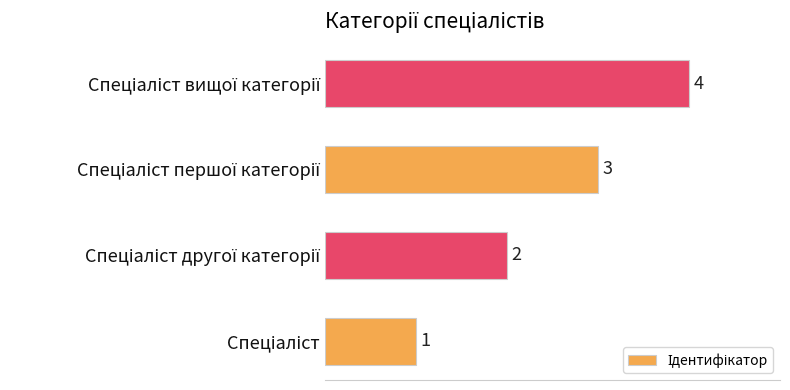

Count the values in the range 2 to 4.

3